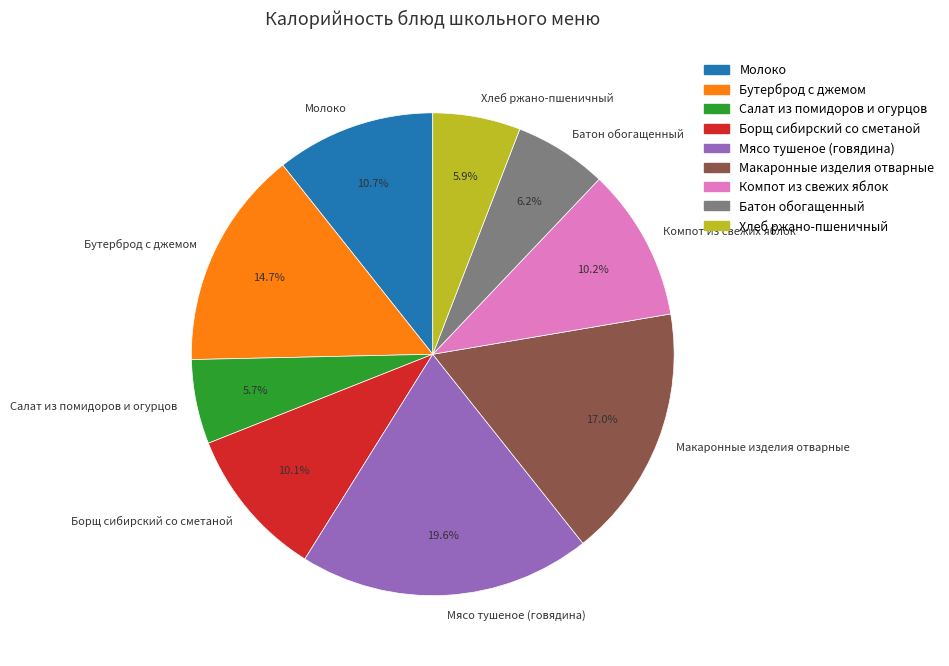

To the nearest percent, what is the difference between the largest and smallest slice percentages?

14%